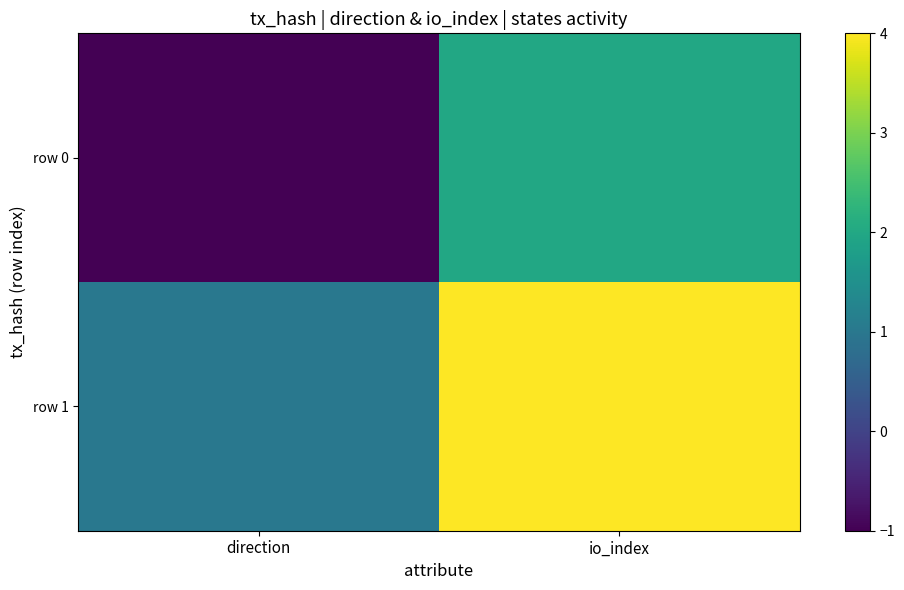

Which has a higher value, io_index or direction?

io_index